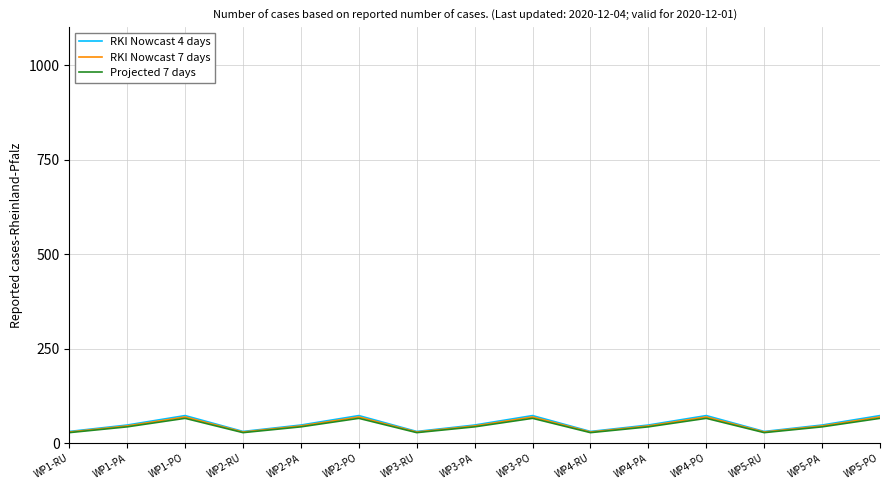

What is the difference between the maximum and minimum values in the RKI Nowcast 4 days series?

42.0